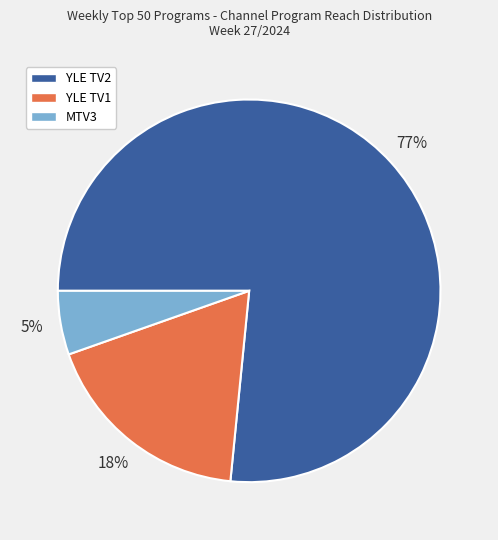

Do MTV3 and YLE TV2 together represent more than half of the pie?

Yes